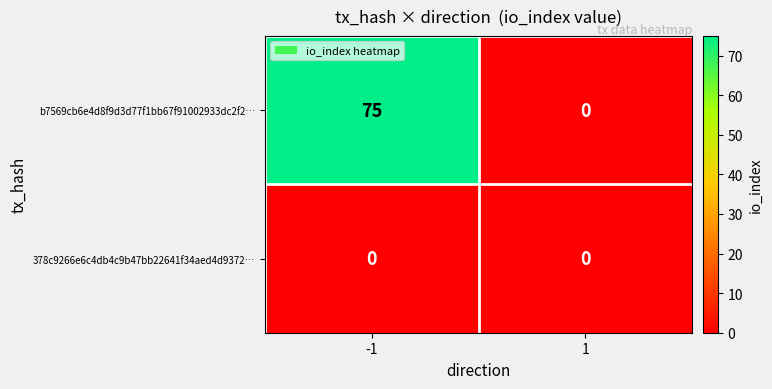

Which series changed the most between -1 and 1?

b7569cb6e4d8f9d3d77f1bb67f91002933dc2f2…